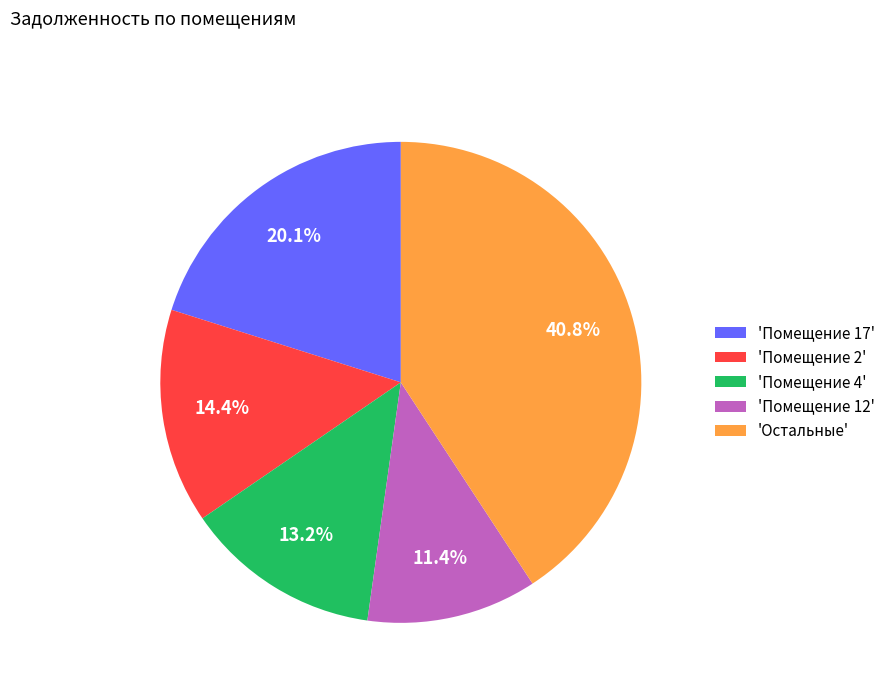

Rank the categories by value from highest to lowest.

'Остальные', 'Помещение 17', 'Помещение 2', 'Помещение 4', 'Помещение 12'